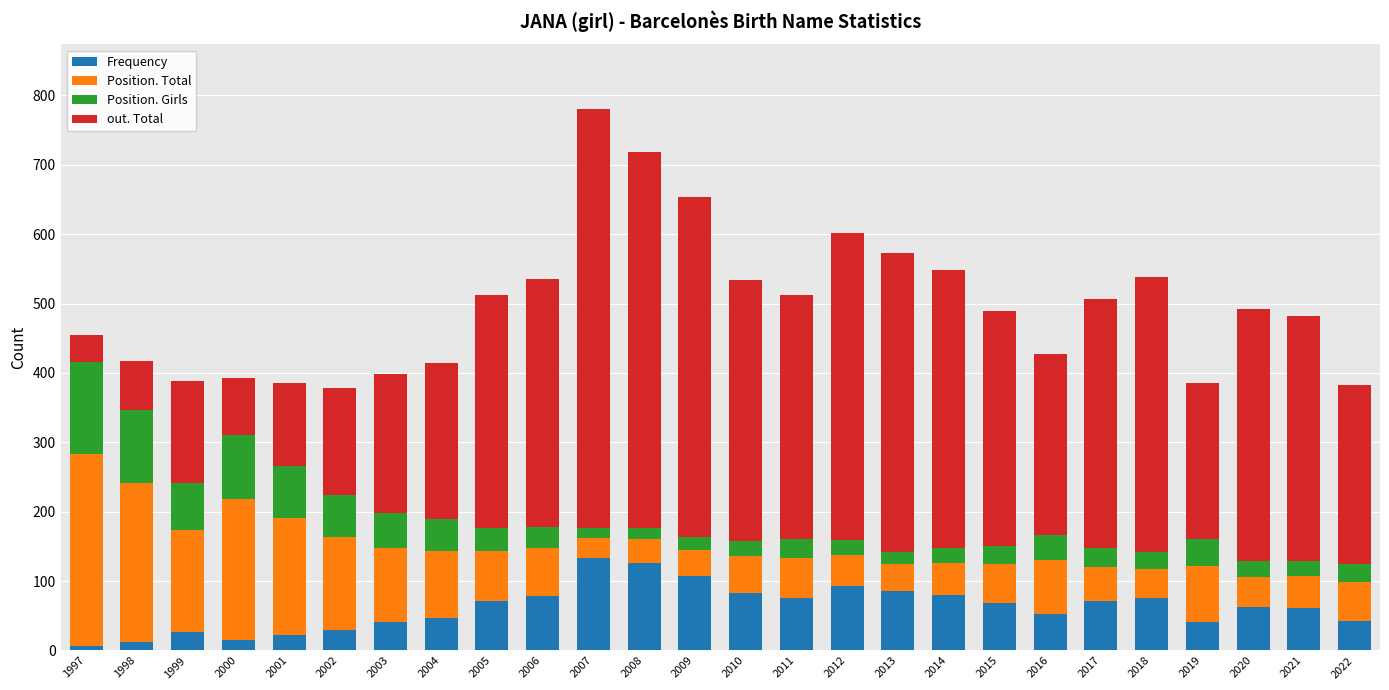

What is the sum of all Frequency values?

1609